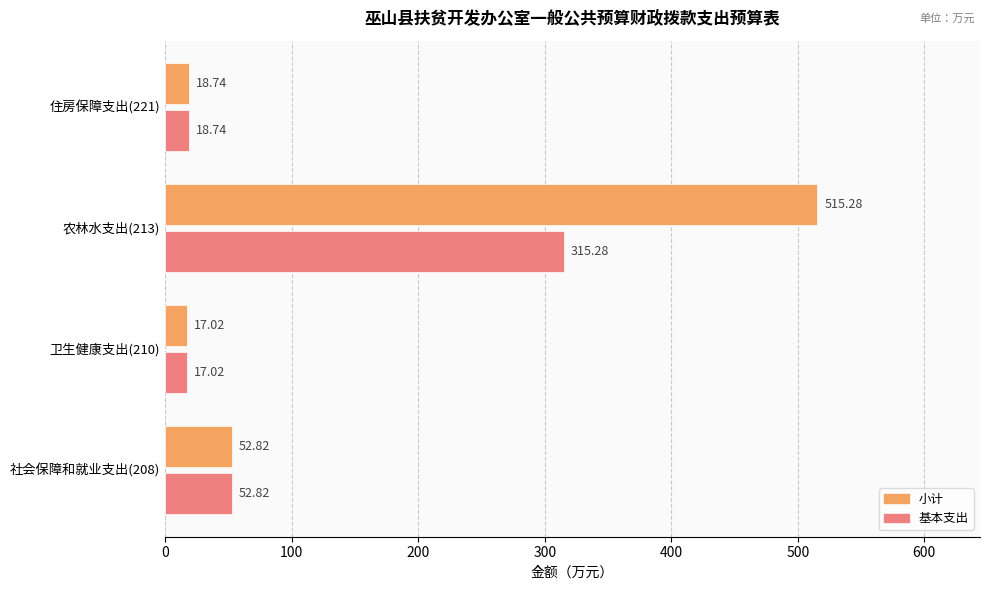

Rank the series by their average value, from lowest to highest.

基本支出, 小计